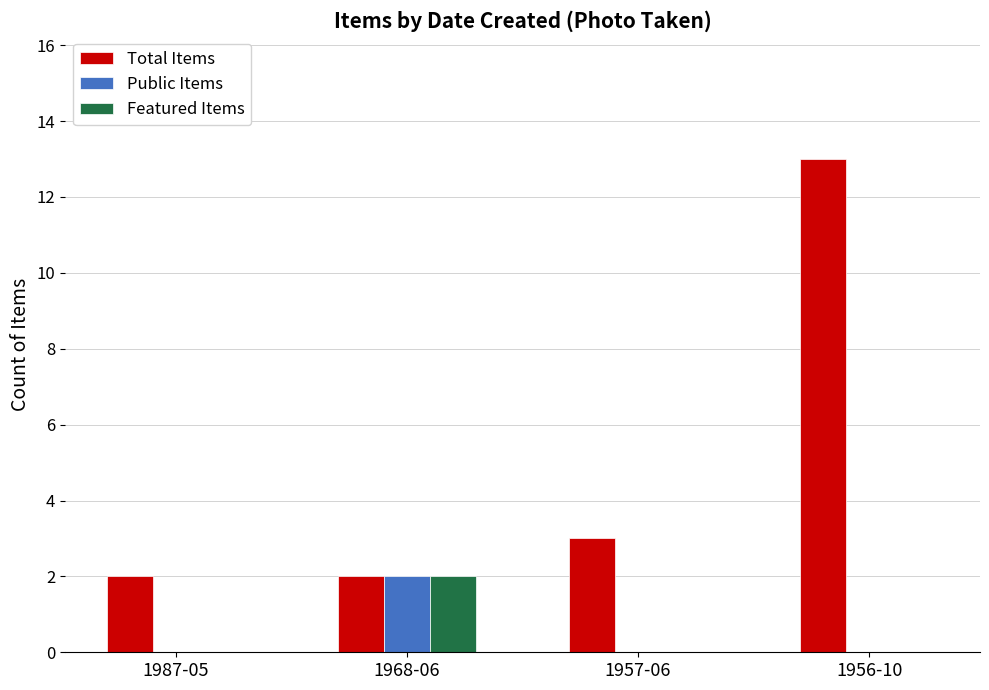

Is the value of Public Items at 1987-05 greater than the value of Featured Items at 1968-06?

No